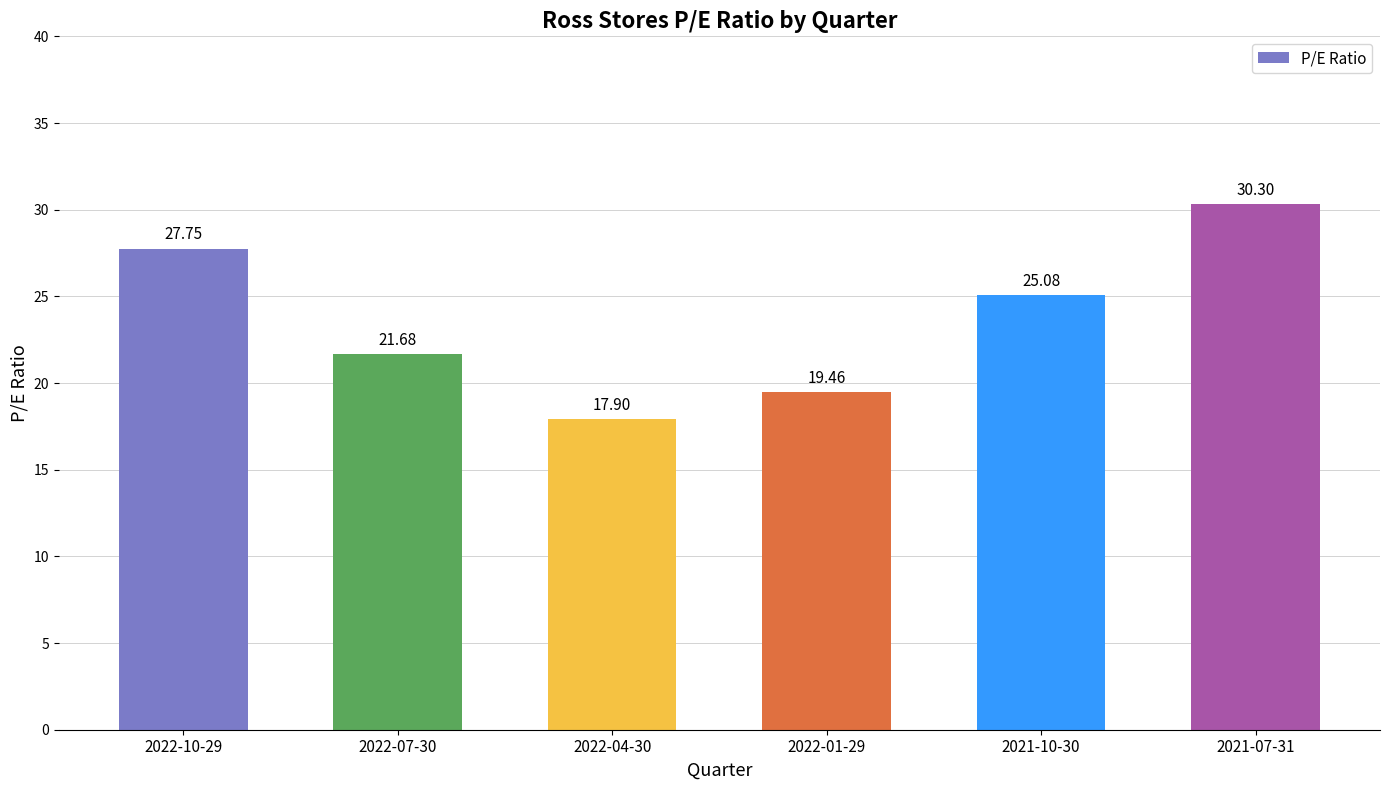

What is the maximum value shown in the chart?

30.3